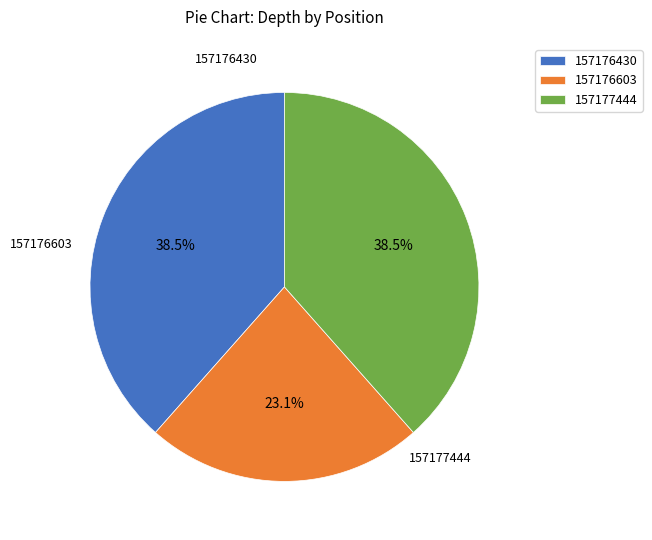

What is the largest slice in the pie chart?

157176430